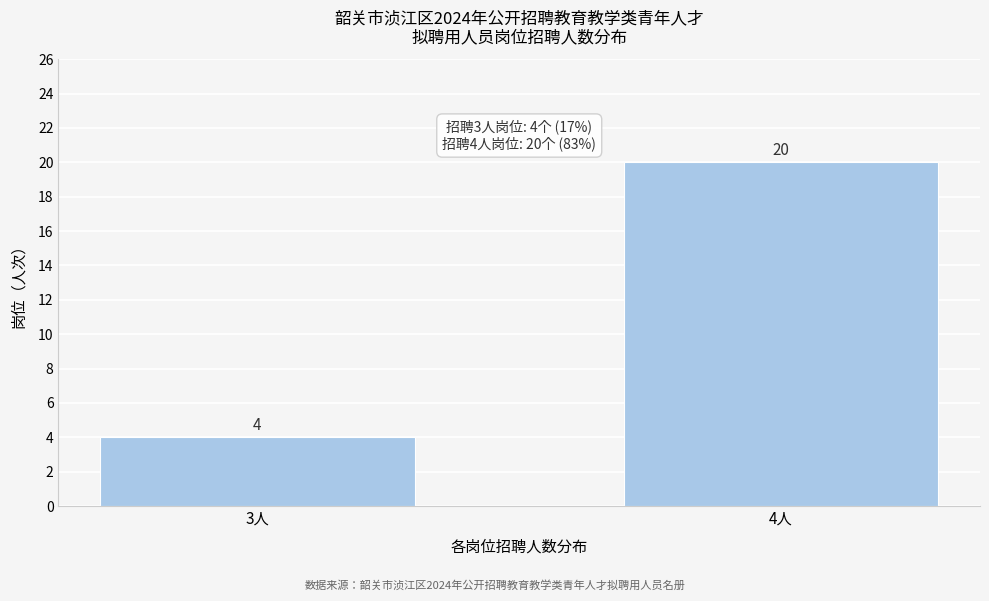

Reading right to left, what are all the values shown in this chart?

4人=20	3人=4